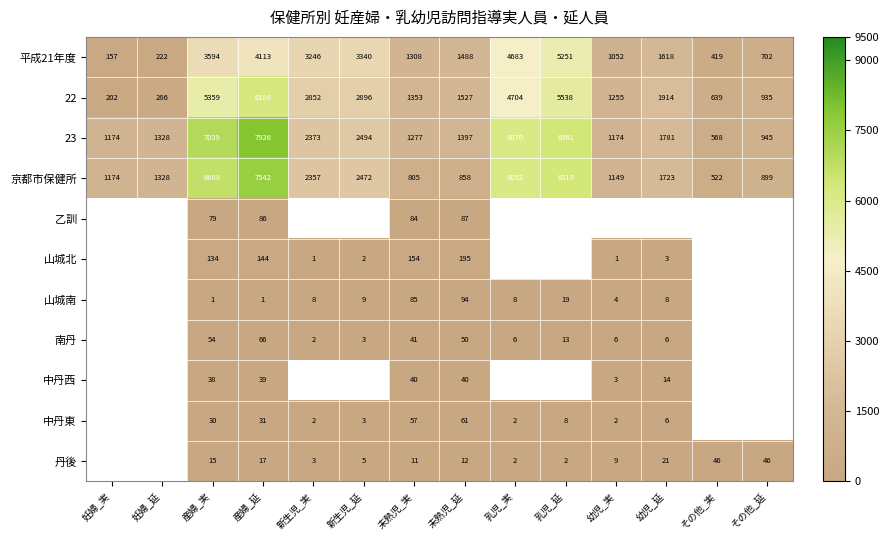

Which category has the highest value across all series?

産婦_延